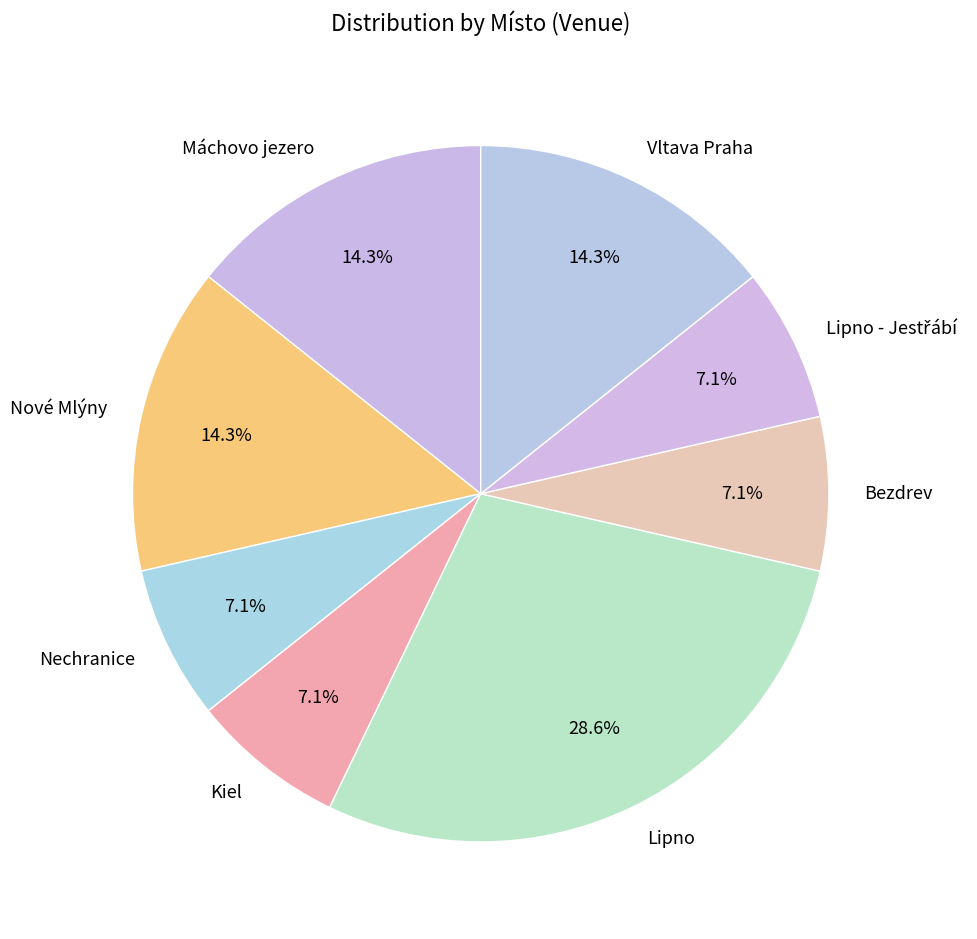

Is there a majority slice in this chart?

No